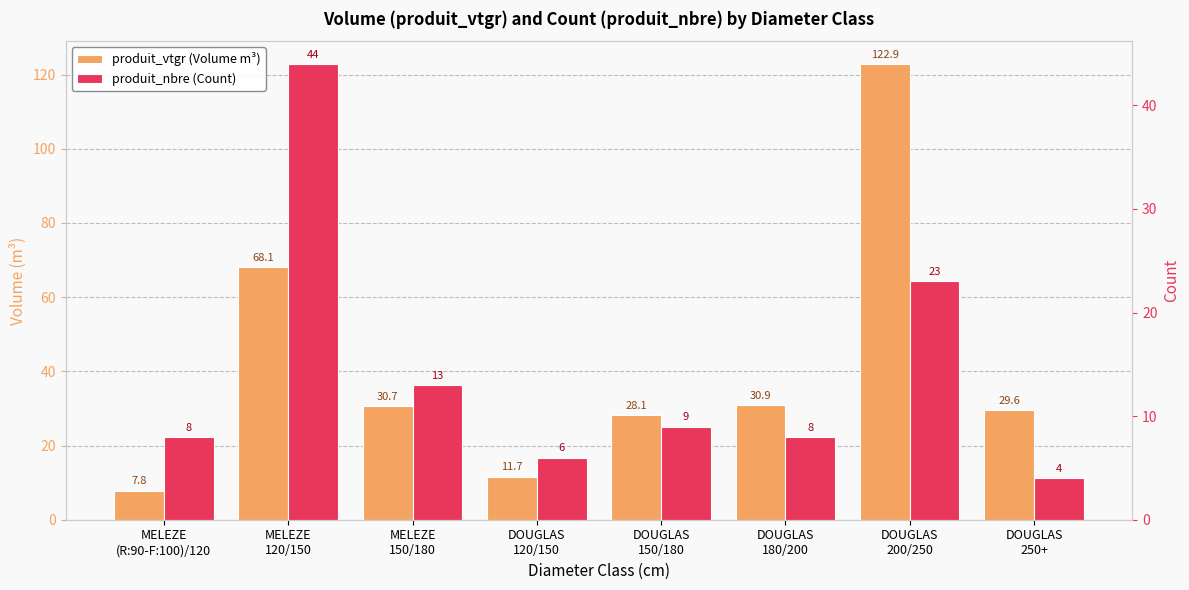

What is the sum of the produit_vtgr (Volume m³) values at MELEZE
120/150 and DOUGLAS
250+?

97.7